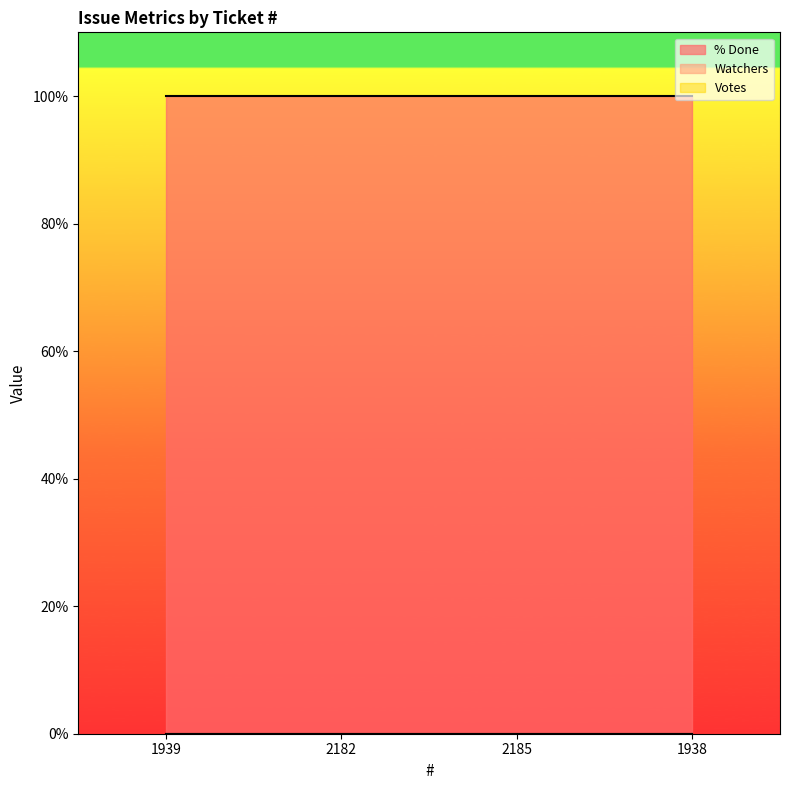

What is the spread (max minus min) of values at 1939?

100